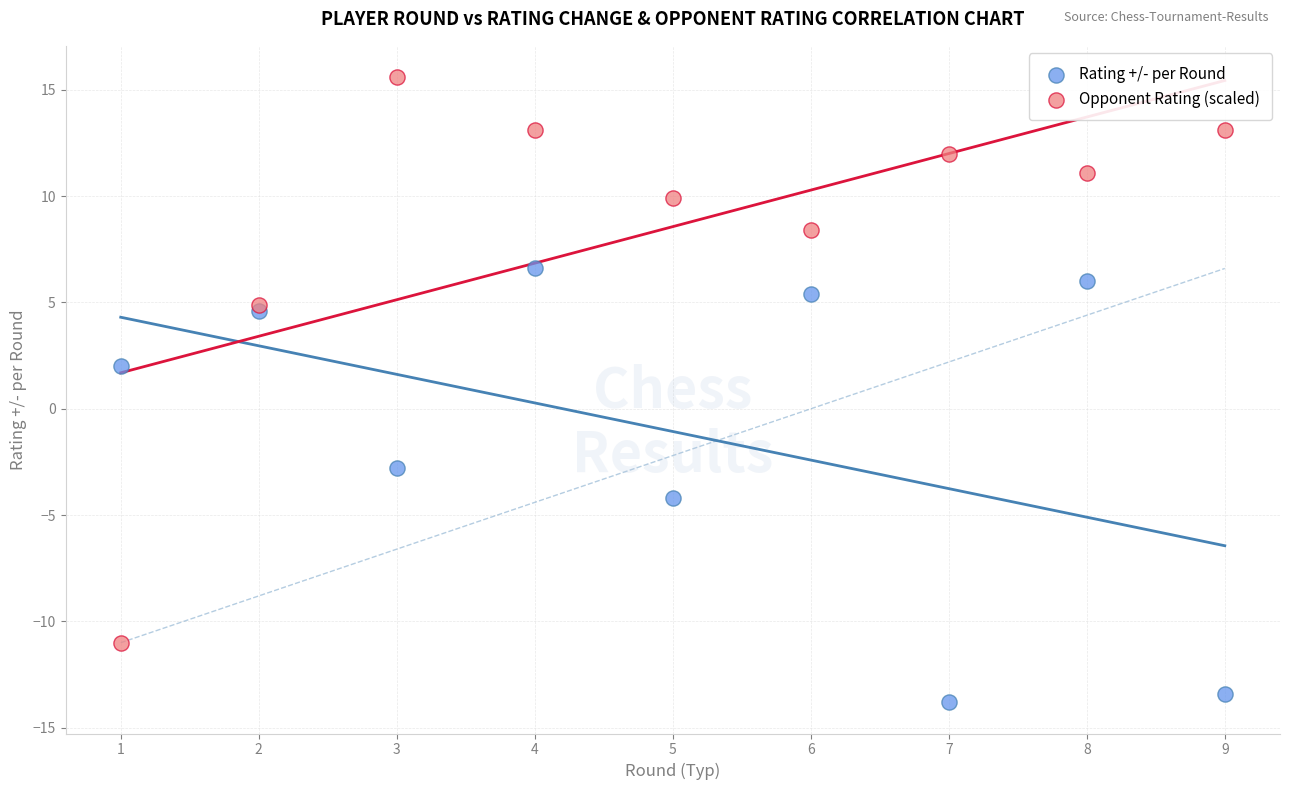

What are all the series names shown in the legend?

Rating +/- per Round, Opponent Rating (scaled)